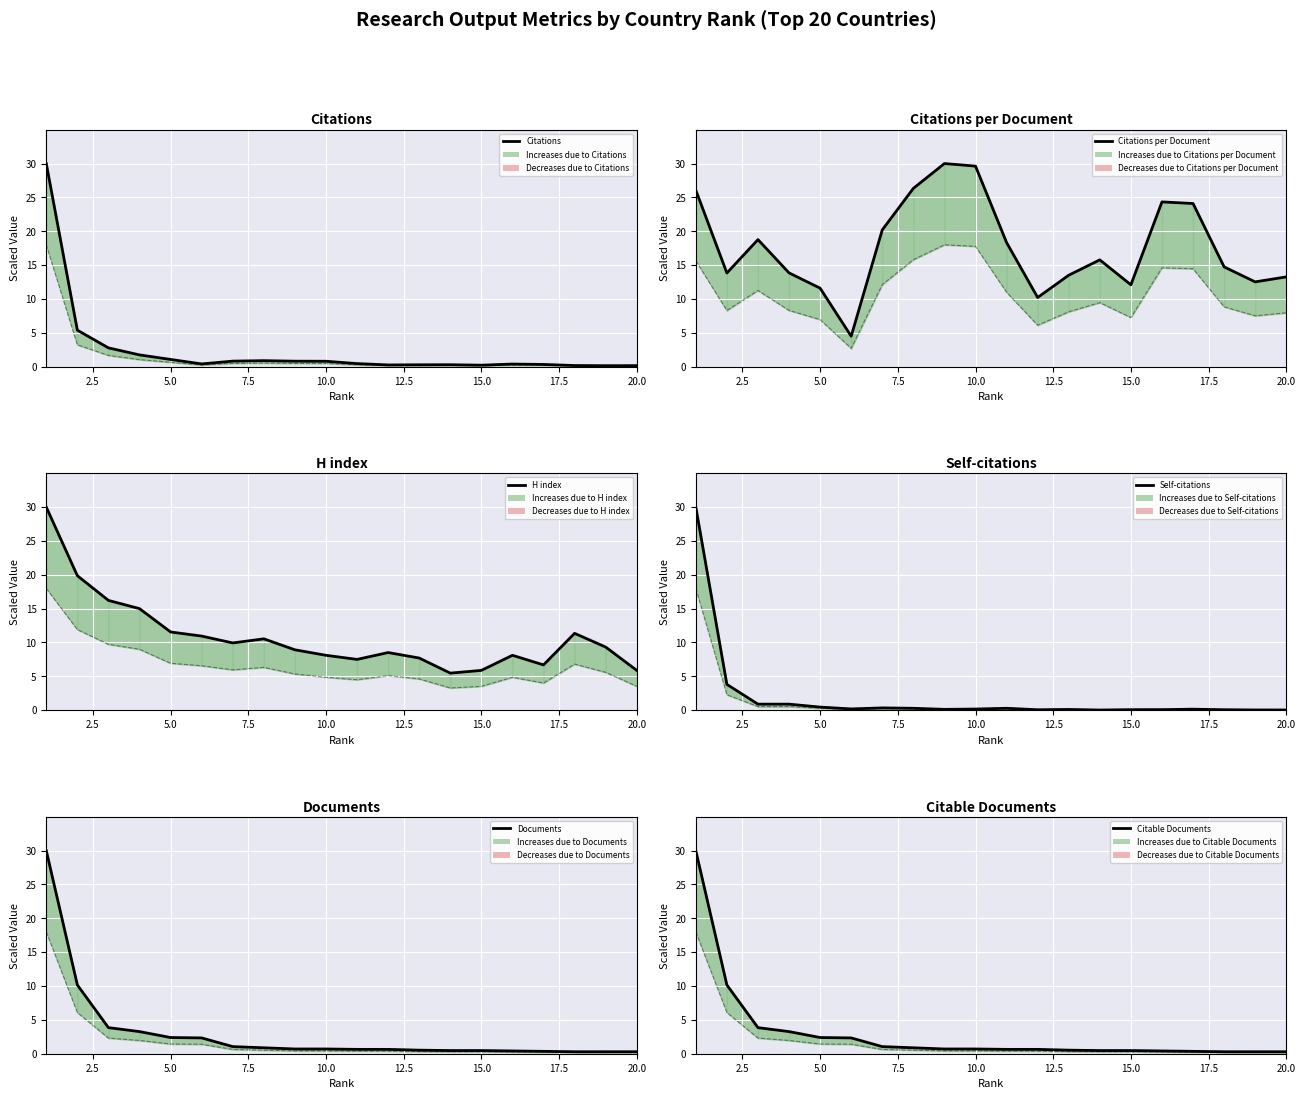

Which series changed the most between 8 and 13?

Citations per document